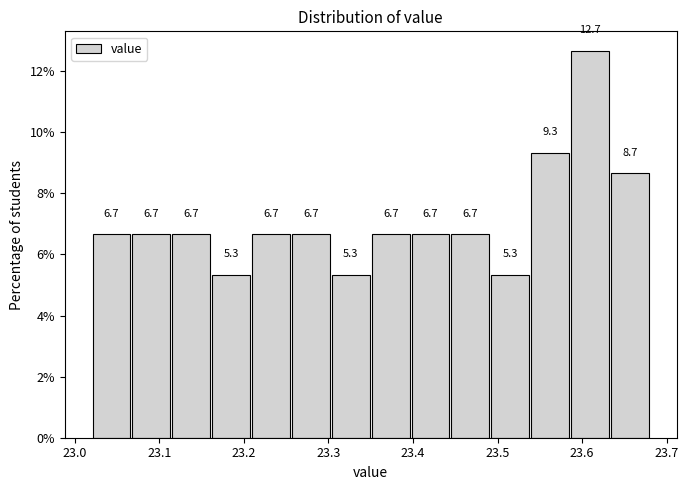

Over which range of the x-axis is the bar tallest?

23.59 to 23.63